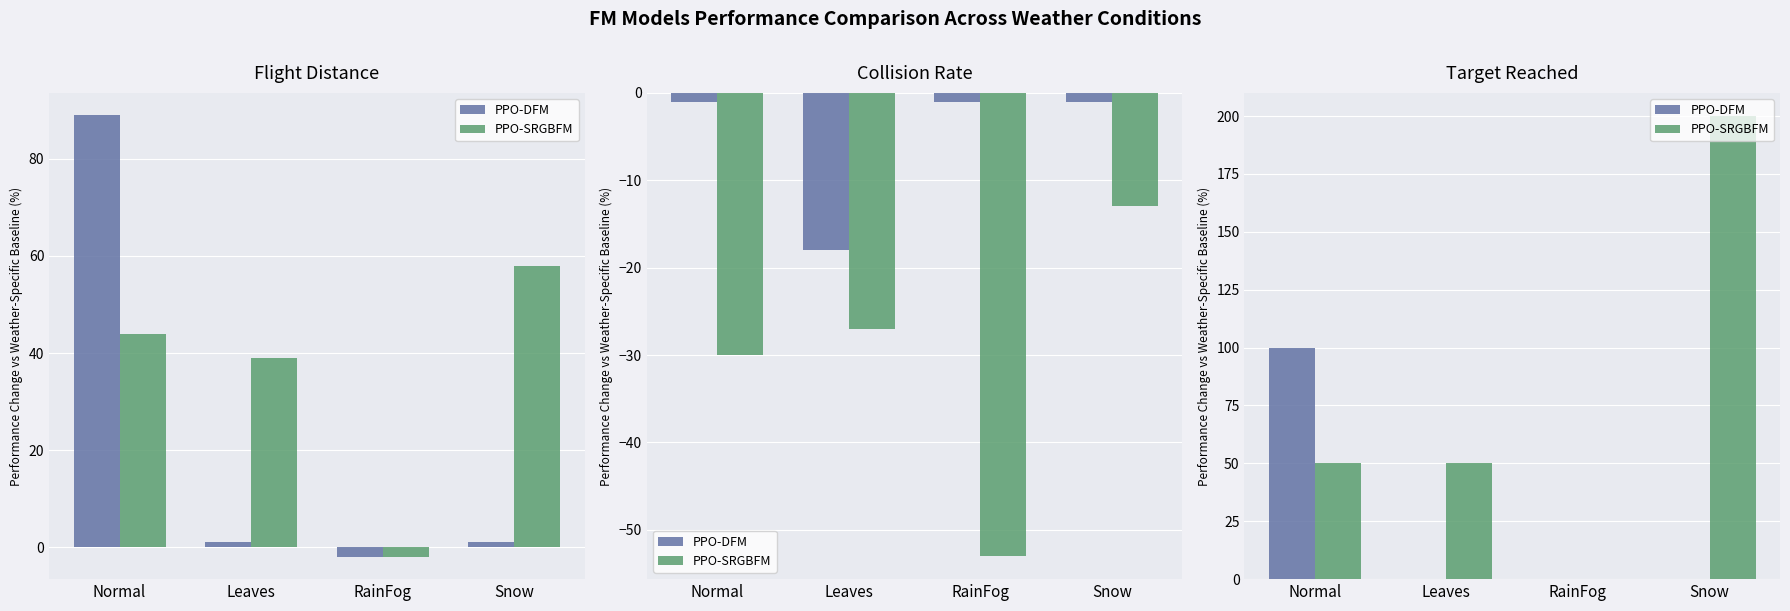

What is the greatest value displayed?

200